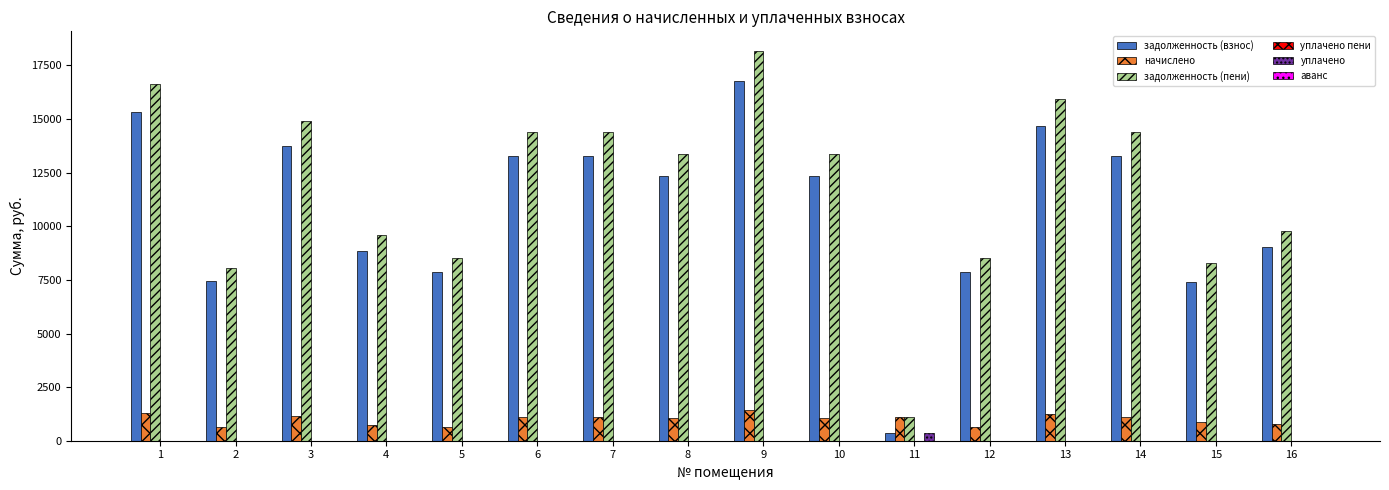

Are the bars grouped side by side (vs. stacked)?

Yes